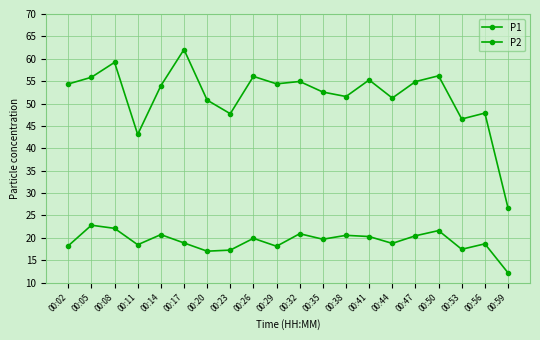

List the labels in order of P2 value, largest first.

00:05, 00:08, 00:50, 00:32, 00:14, 00:38, 00:47, 00:41, 00:26, 00:35, 00:17, 00:44, 00:56, 00:11, 00:02, 00:29, 00:53, 00:23, 00:20, 00:59